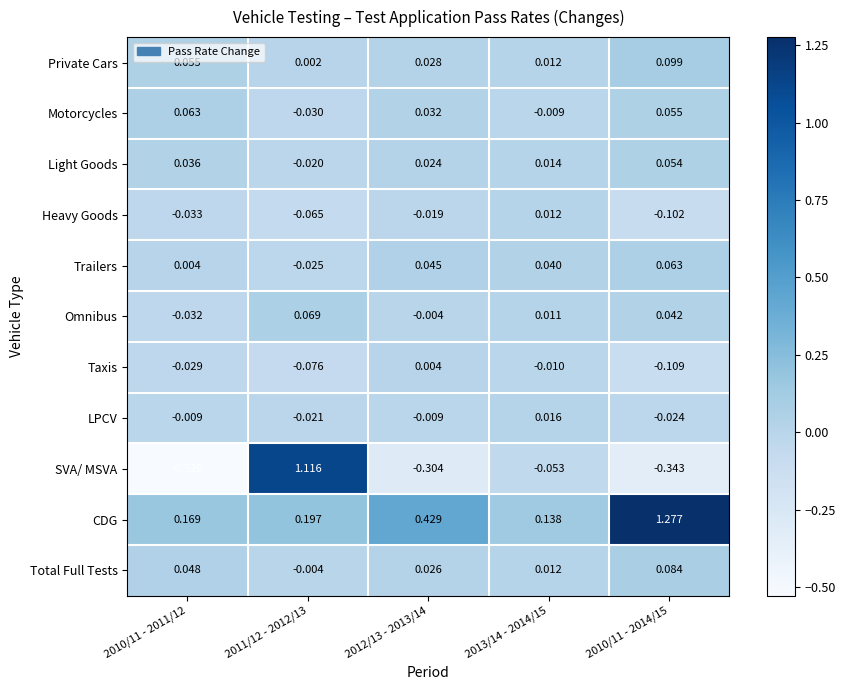

At which category is the sum across all series the highest?

2011/12 - 2012/13